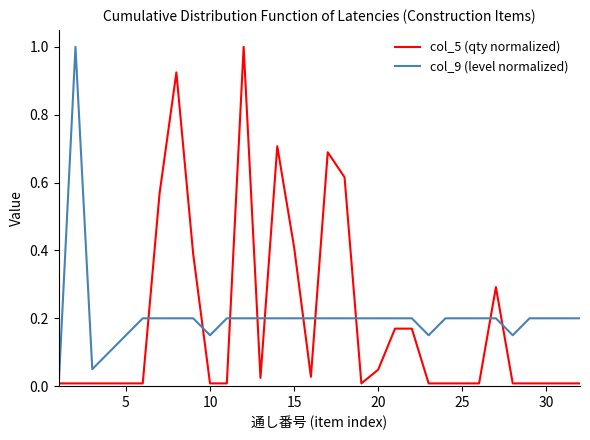

What is the maximum value shown in the chart?

1.0